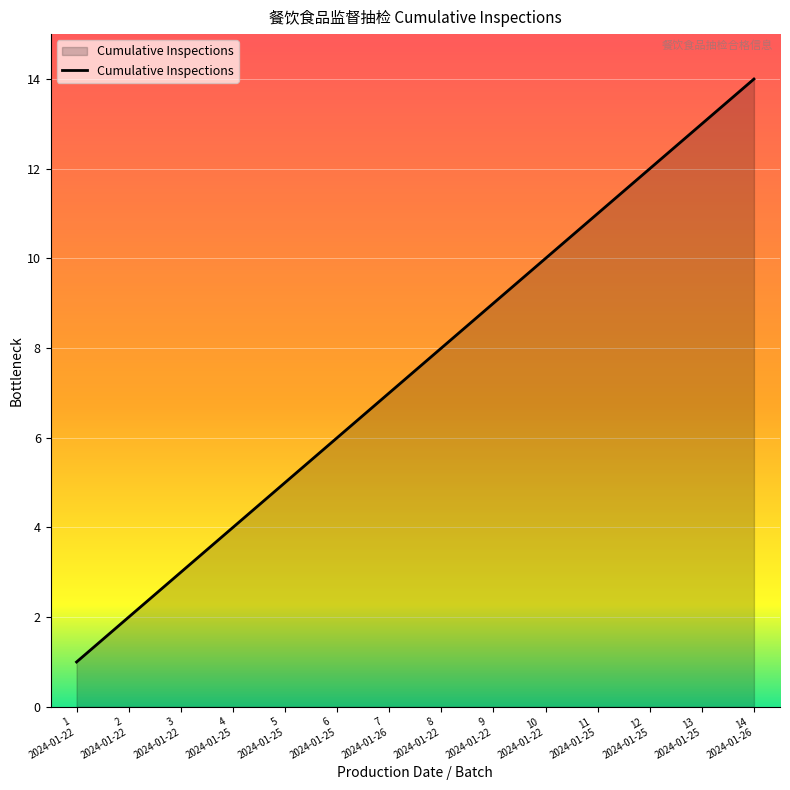

What is the greatest value displayed?

14